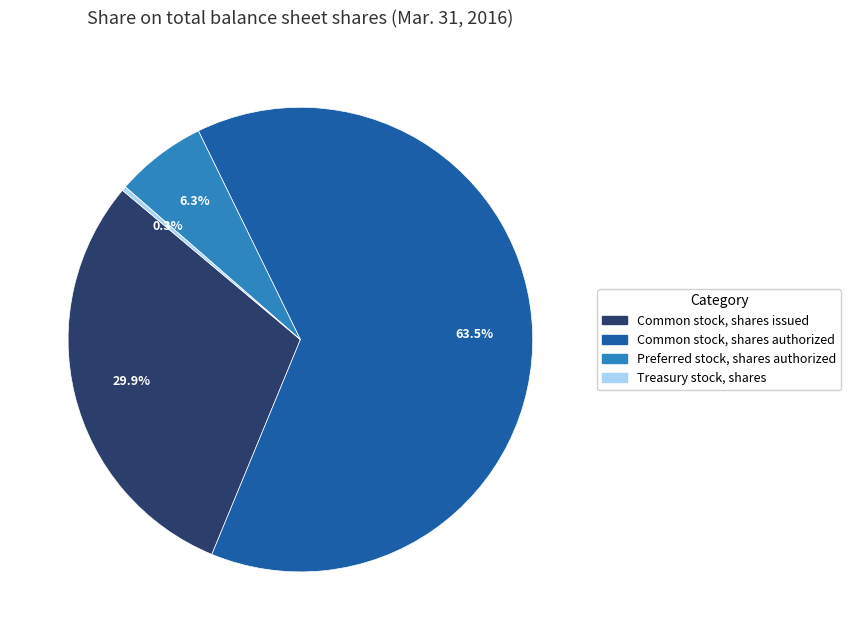

How many segments does this pie chart have?

4